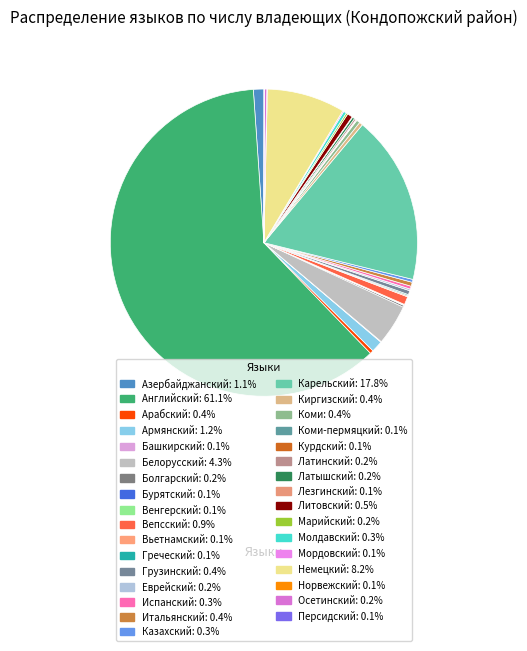

Is there a majority slice in this chart?

Yes